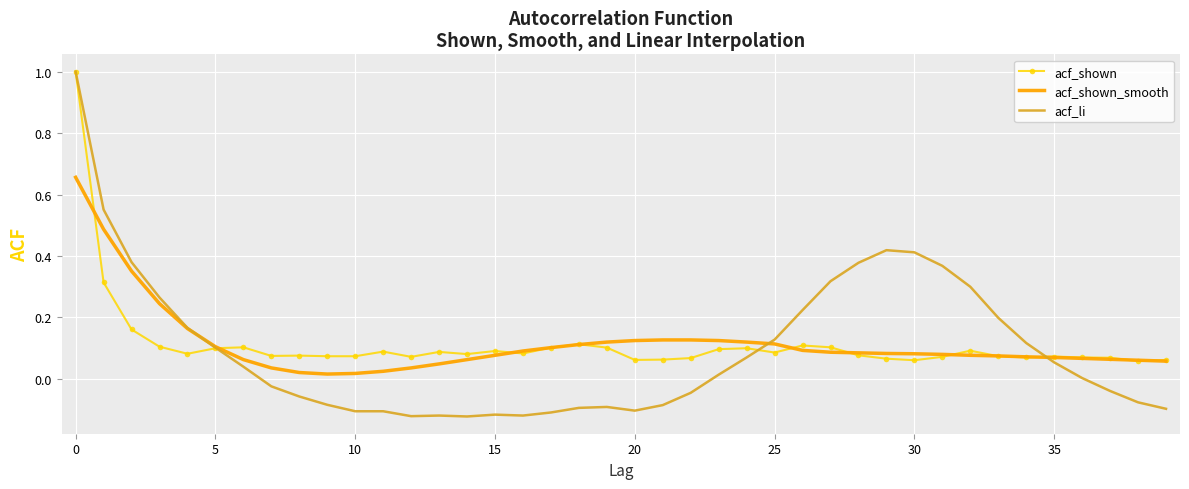

Which series has the widest spread of values?

acf_li